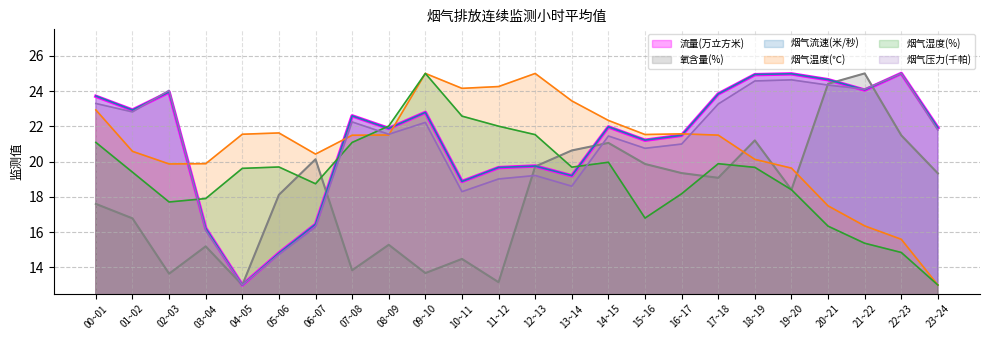

Between 04~05 and 23~24, which series saw the biggest shift?

烟气流速(米/秒)